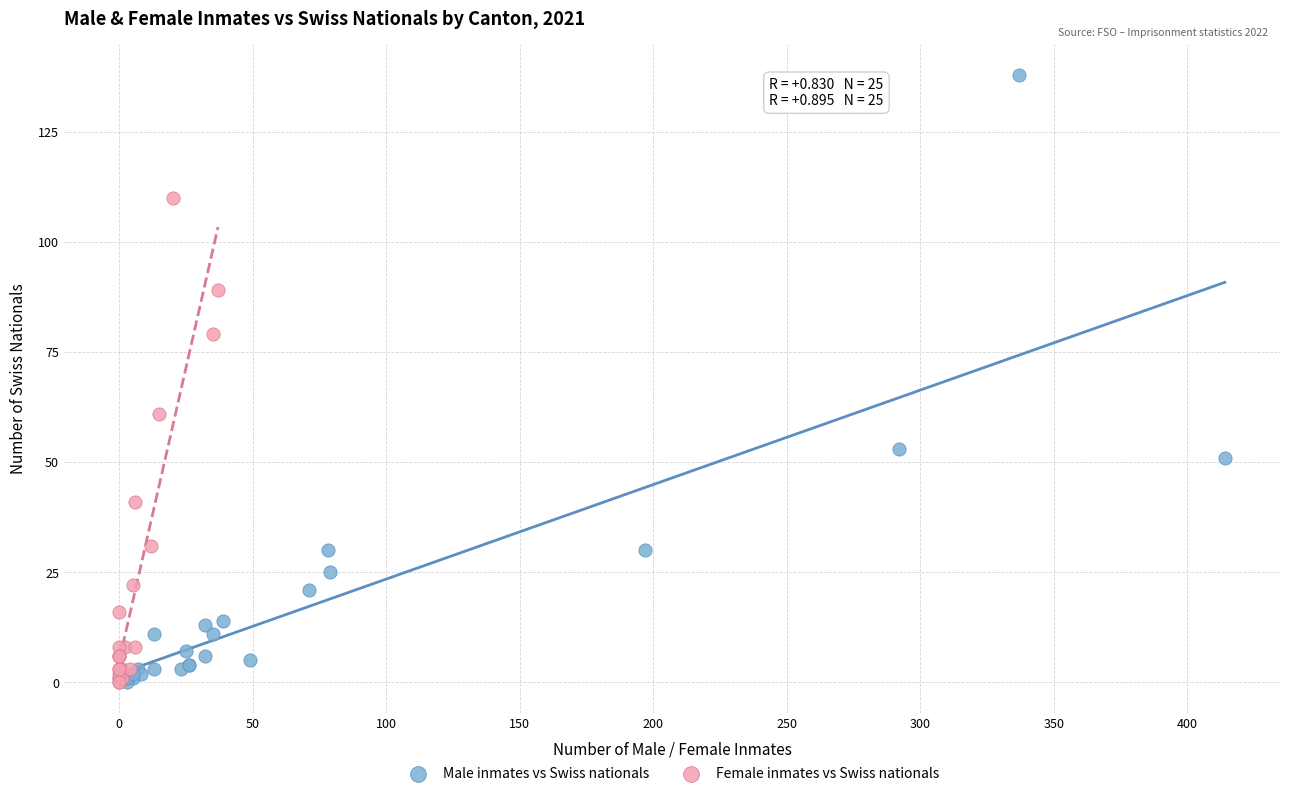

Which series reaches the maximum Y coordinate?

Male inmates vs Swiss nationals